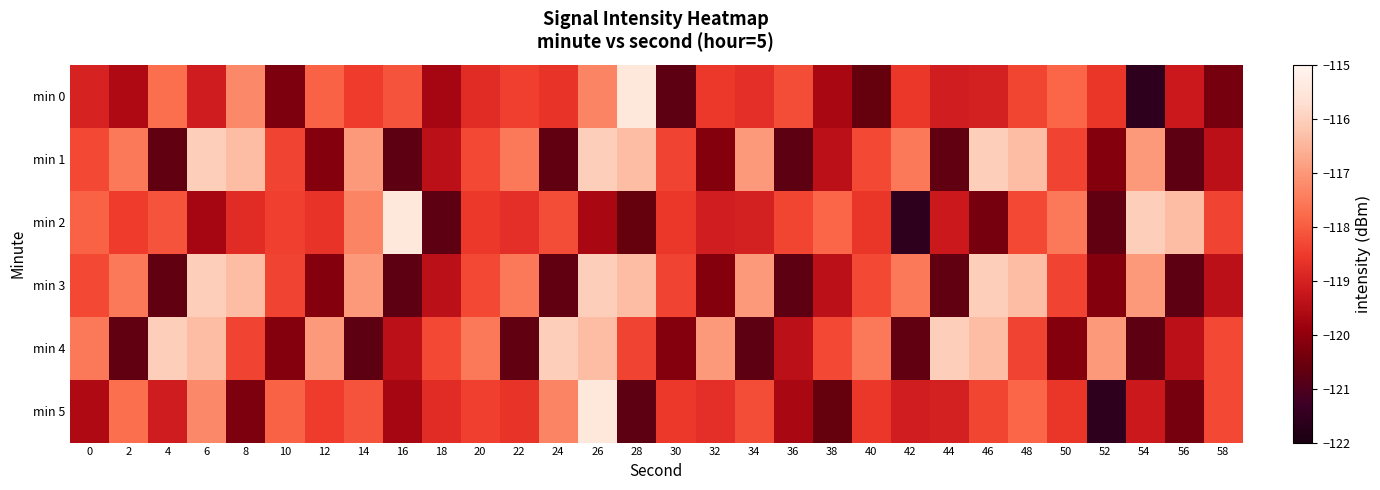

Which label corresponds to the largest value in the chart?

28